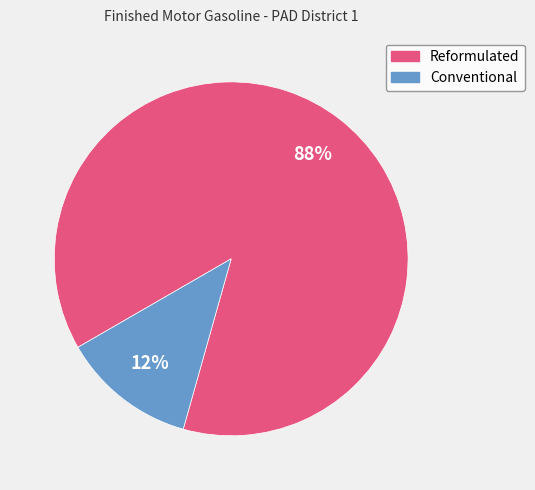

Which category has the smallest portion of the pie?

Conventional